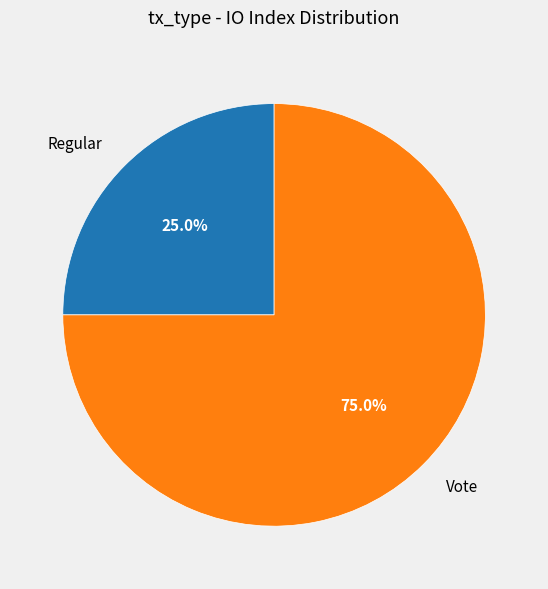

To the nearest percent, what is the average slice percentage?

50%